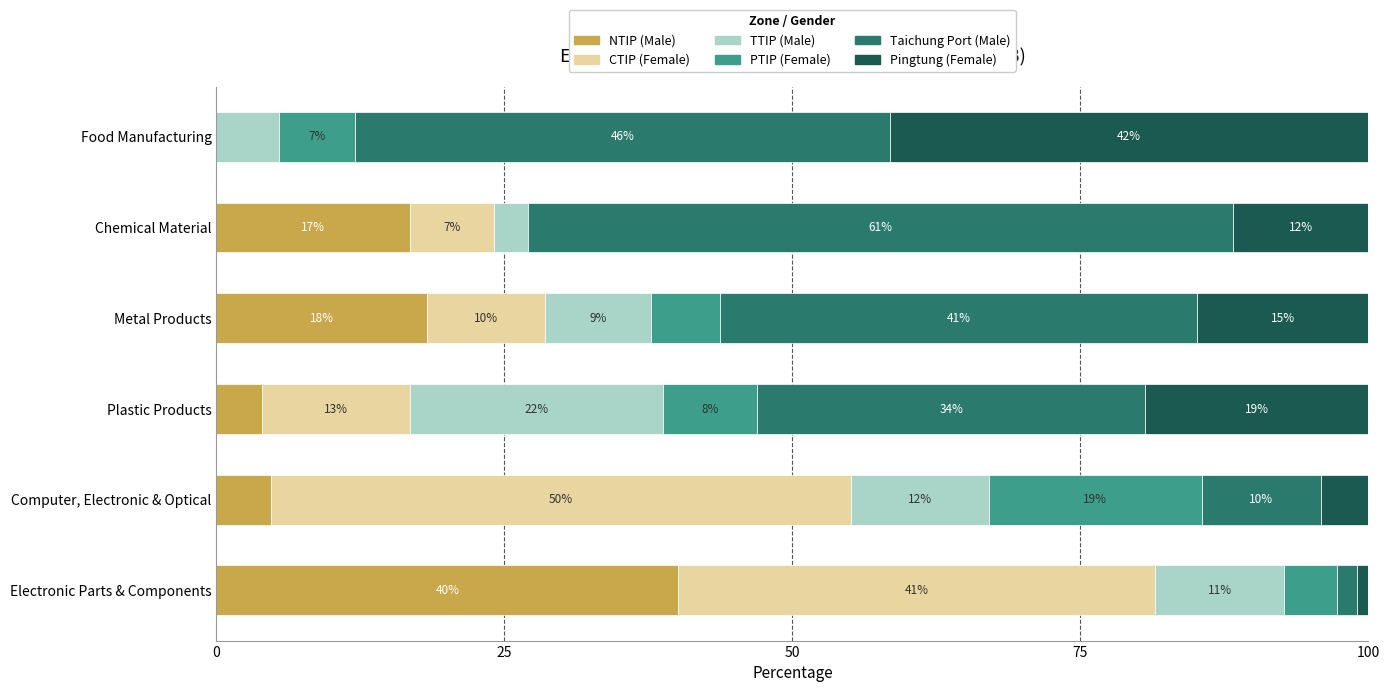

What is the difference between the maximum and minimum values in the TTIP (Male) series?

19.1